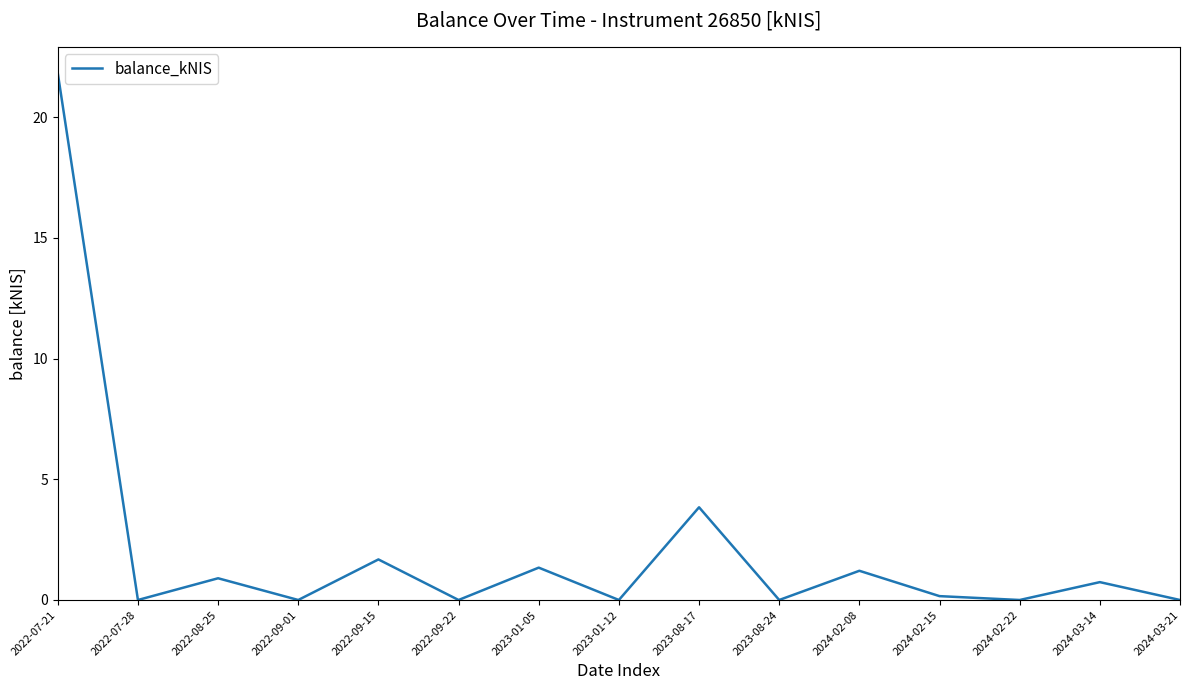

True or false: the data shows 0.0 at 2022-07-28.

True